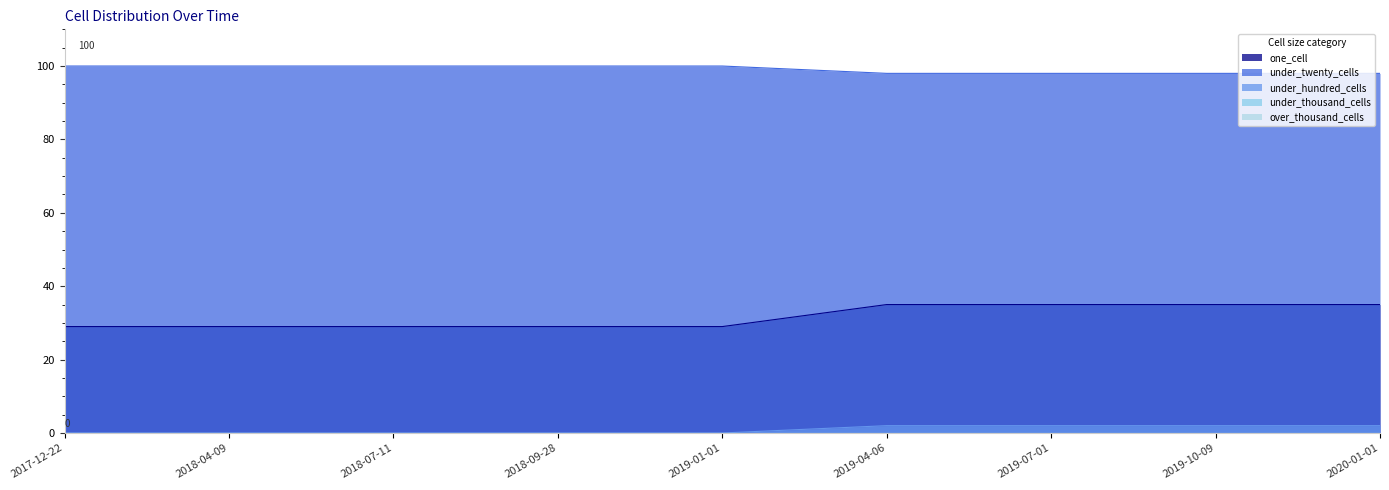

What position from the right is 2020-01-01?

1